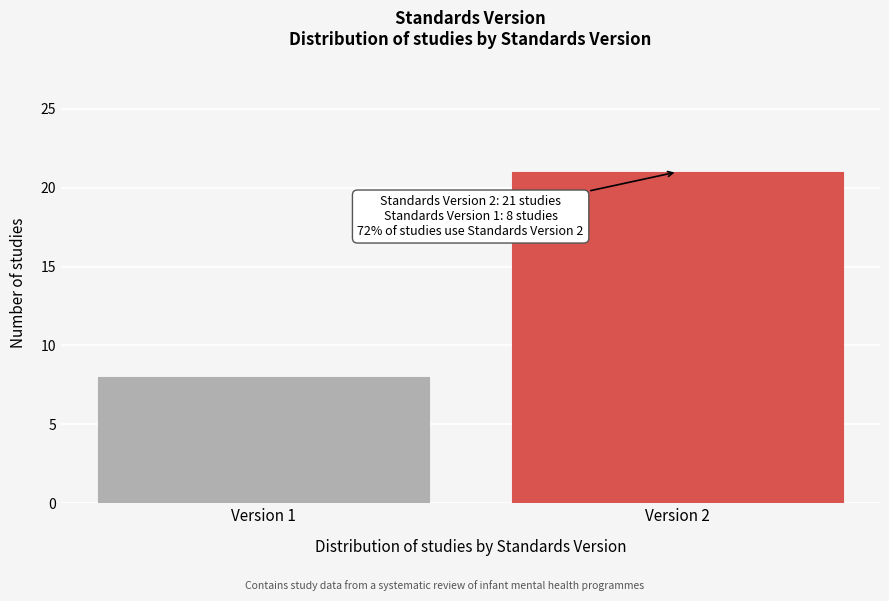

Reading left to right, what are all the values shown in this chart?

Version 1=8	Version 2=21